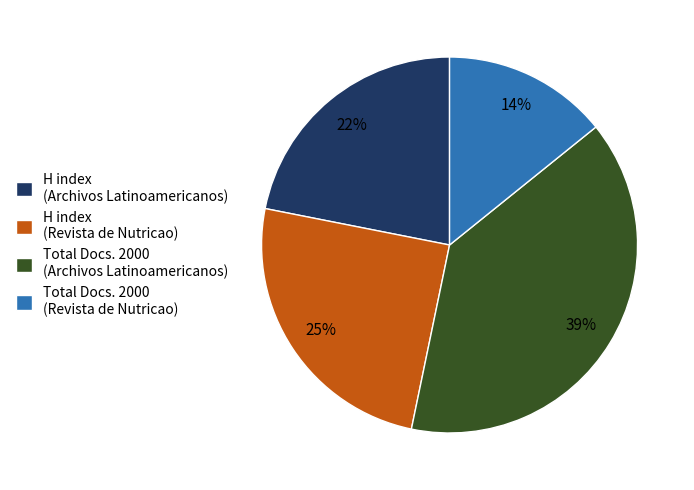

Do H index (Archivos Latinoamericanos) and H index (Revista de Nutricao) together represent more than half of the pie?

No